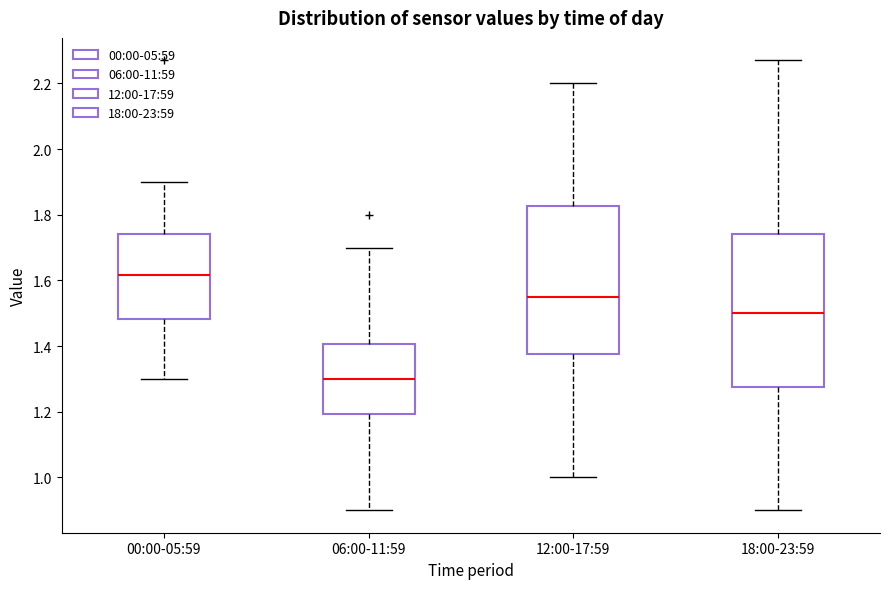

Reading left to right, read every box against the y-axis: the position of its median line, the range the box covers, and the ends of its whiskers. The values are not printed on the chart, so give them approximately, as read against the axis.

00:00-05:59: median 1.62, box 1.48 to 1.74, whiskers 1.30 to 1.90
06:00-11:59: median 1.30, box 1.20 to 1.40, whiskers 0.90 to 1.70
12:00-17:59: median 1.56, box 1.38 to 1.82, whiskers 1.00 to 2.20
18:00-23:59: median 1.50, box 1.28 to 1.74, whiskers 0.90 to 2.28